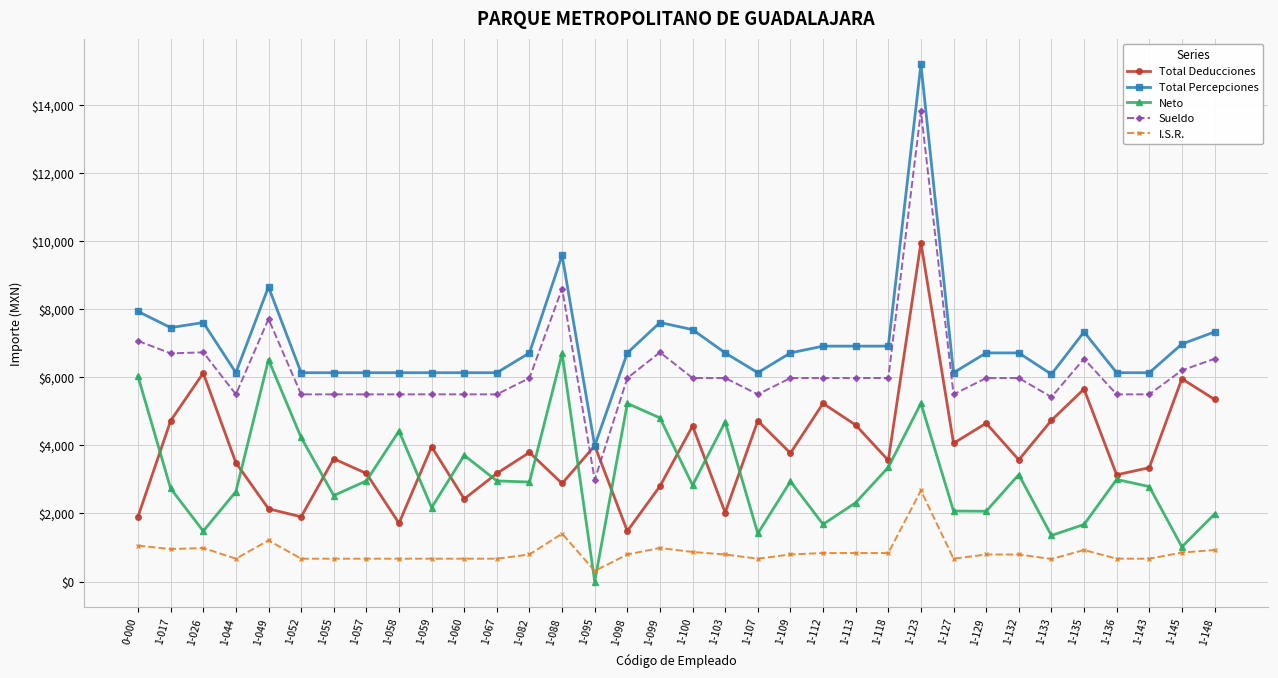

Is the value of I.S.R. at 1-059 greater than the value of Total Percepciones at 1-100?

No